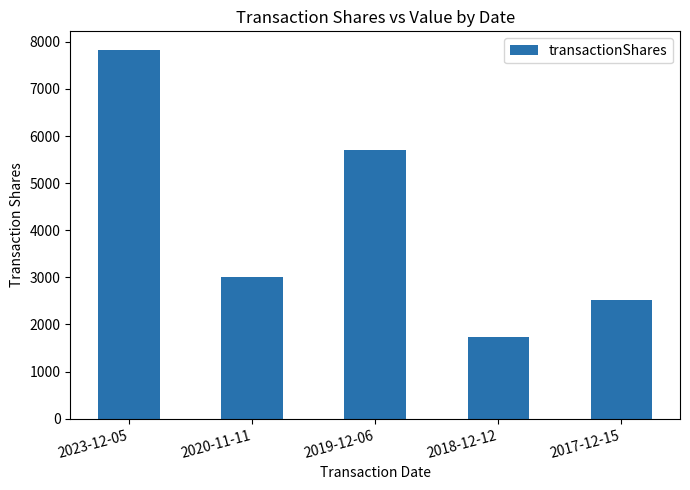

List the labels in order of value, smallest first.

2018-12-12, 2017-12-15, 2020-11-11, 2019-12-06, 2023-12-05